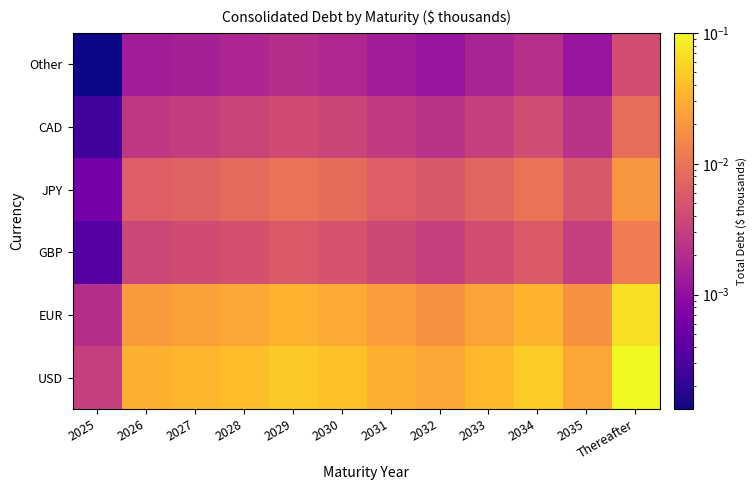

Reading left to right, transcribe all the data shown in this chart.

USD: 2025=0.0	2026=0.0	2027=0.0	2028=0.0	2029=0.0	2030=0.0	2031=0.0	2032=0.0	2033=0.0	2034=0.0	2035=0.0	Thereafter=0.1
EUR: 2025=0.0	2026=0.0	2027=0.0	2028=0.0	2029=0.0	2030=0.0	2031=0.0	2032=0.0	2033=0.0	2034=0.0	2035=0.0	Thereafter=0.1
GBP: 2025=0.0	2026=0.0	2027=0.0	2028=0.0	2029=0.0	2030=0.0	2031=0.0	2032=0.0	2033=0.0	2034=0.0	2035=0.0	Thereafter=0.0
JPY: 2025=0.0	2026=0.0	2027=0.0	2028=0.0	2029=0.0	2030=0.0	2031=0.0	2032=0.0	2033=0.0	2034=0.0	2035=0.0	Thereafter=0.0
CAD: 2025=0.0	2026=0.0	2027=0.0	2028=0.0	2029=0.0	2030=0.0	2031=0.0	2032=0.0	2033=0.0	2034=0.0	2035=0.0	Thereafter=0.0
Other: 2025=0.0	2026=0.0	2027=0.0	2028=0.0	2029=0.0	2030=0.0	2031=0.0	2032=0.0	2033=0.0	2034=0.0	2035=0.0	Thereafter=0.0